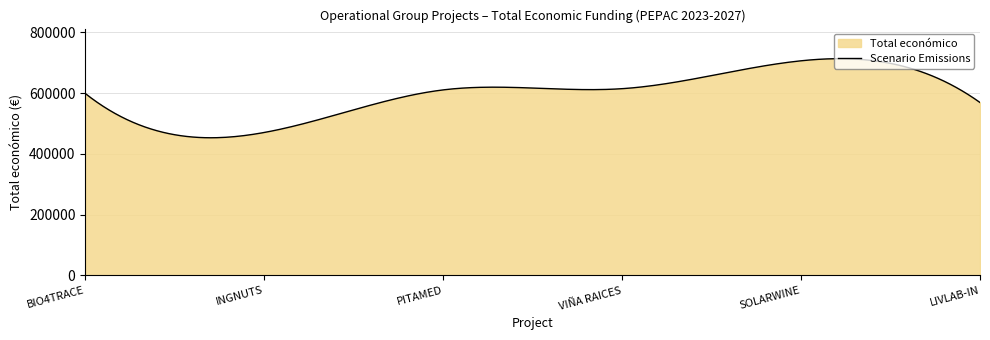

What is the sum of all values?

179005933.2